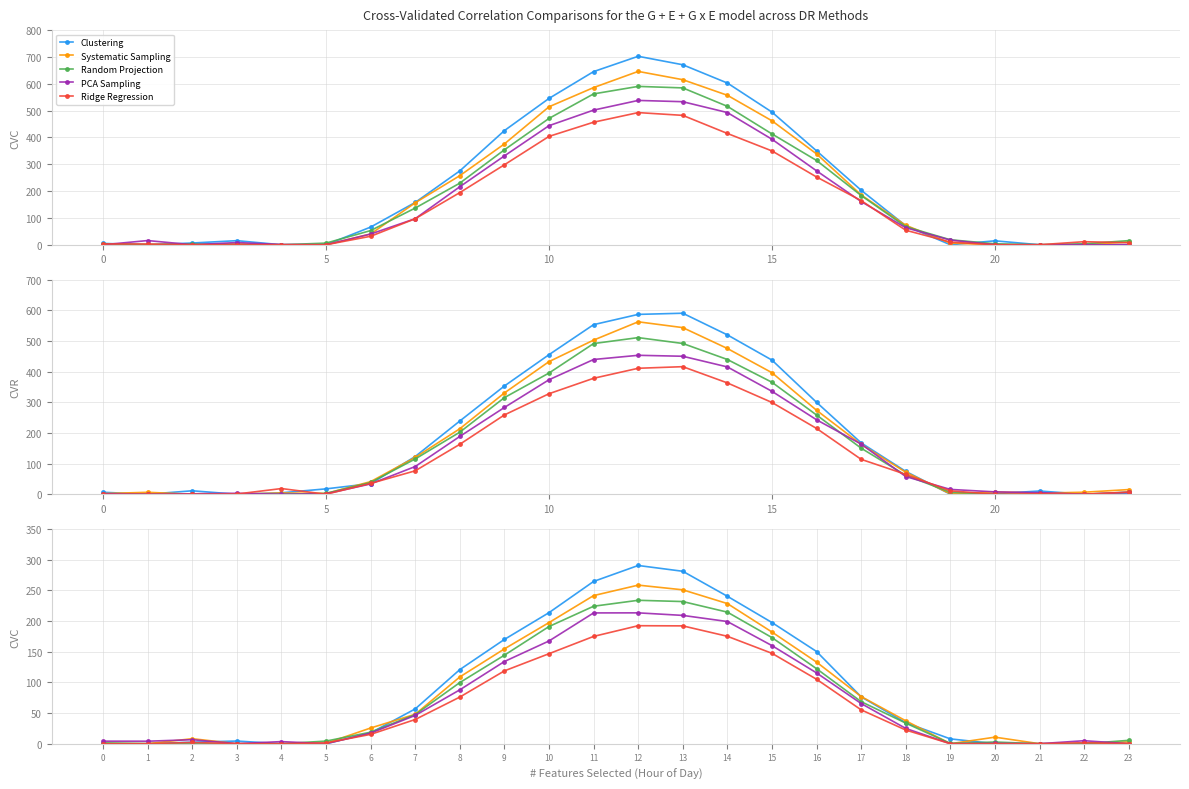

In PCA Sampling, how many points are higher than both neighbors (excluding endpoints)?

5